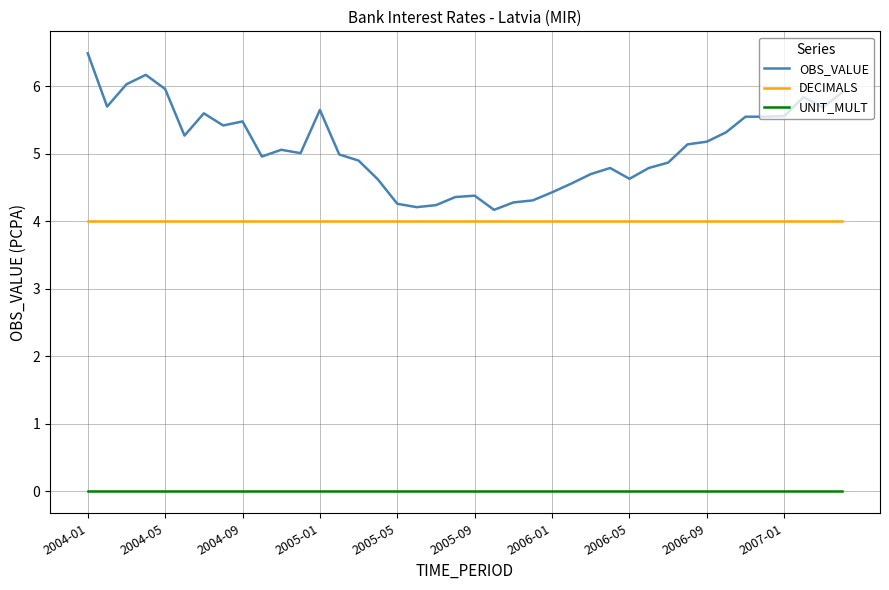

Which series has the largest range (max minus min)?

OBS_VALUE